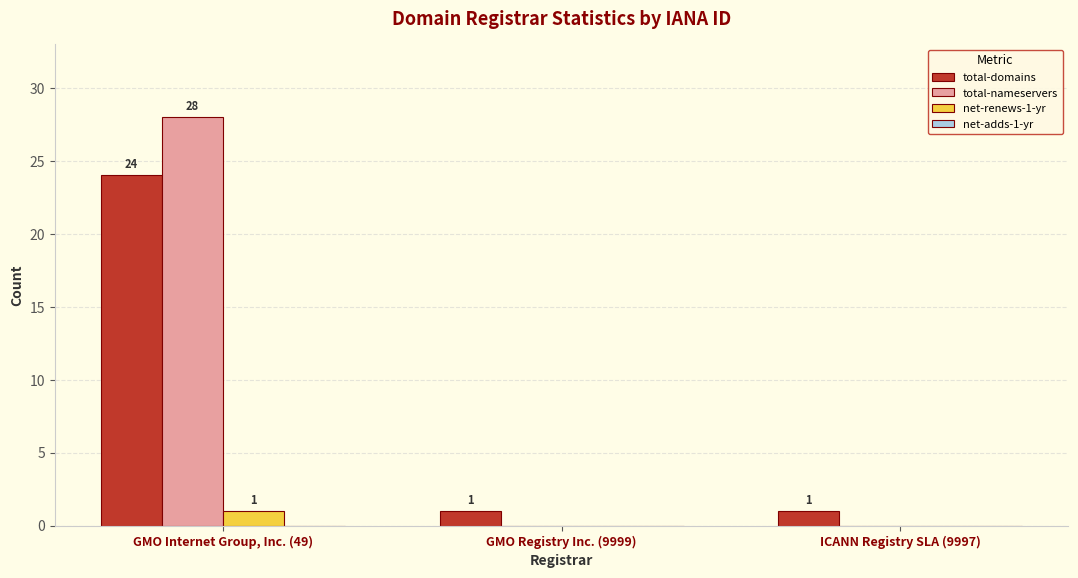

Between GMO Internet Group, Inc. (49) and ICANN Registry SLA (9997), which series saw the biggest shift?

total-nameservers